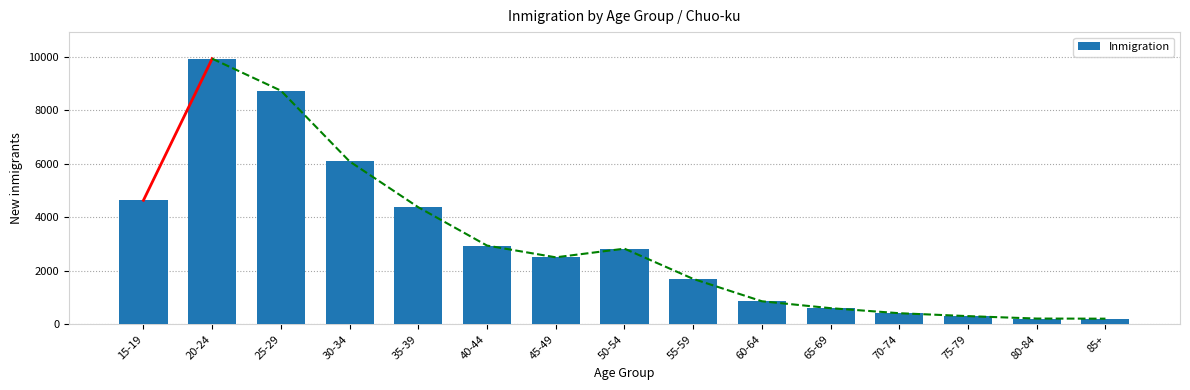

How many bars are there in total?

15